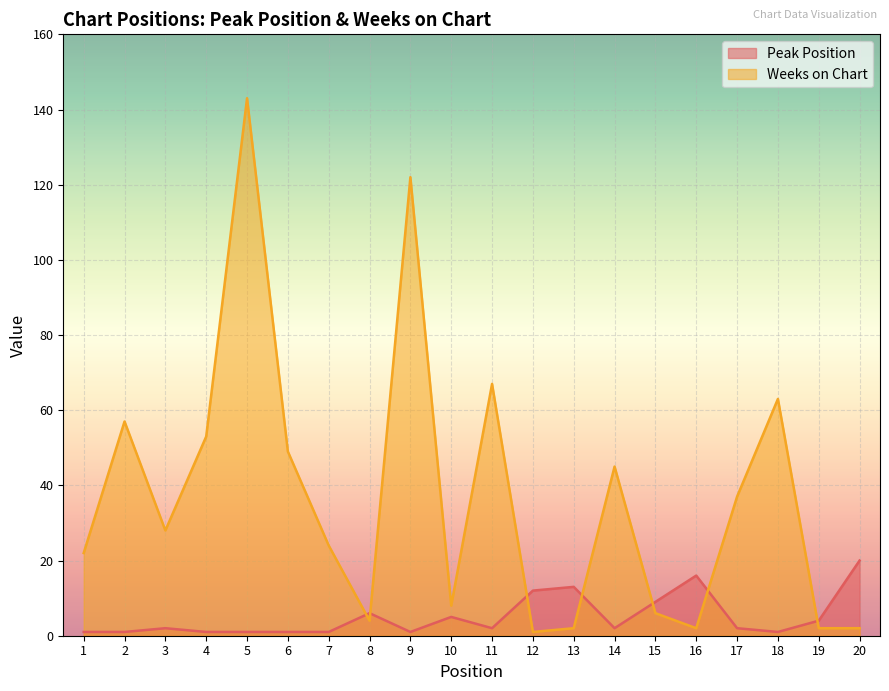

True or false: Weeks on Chart has a value of 1 at 13.

False